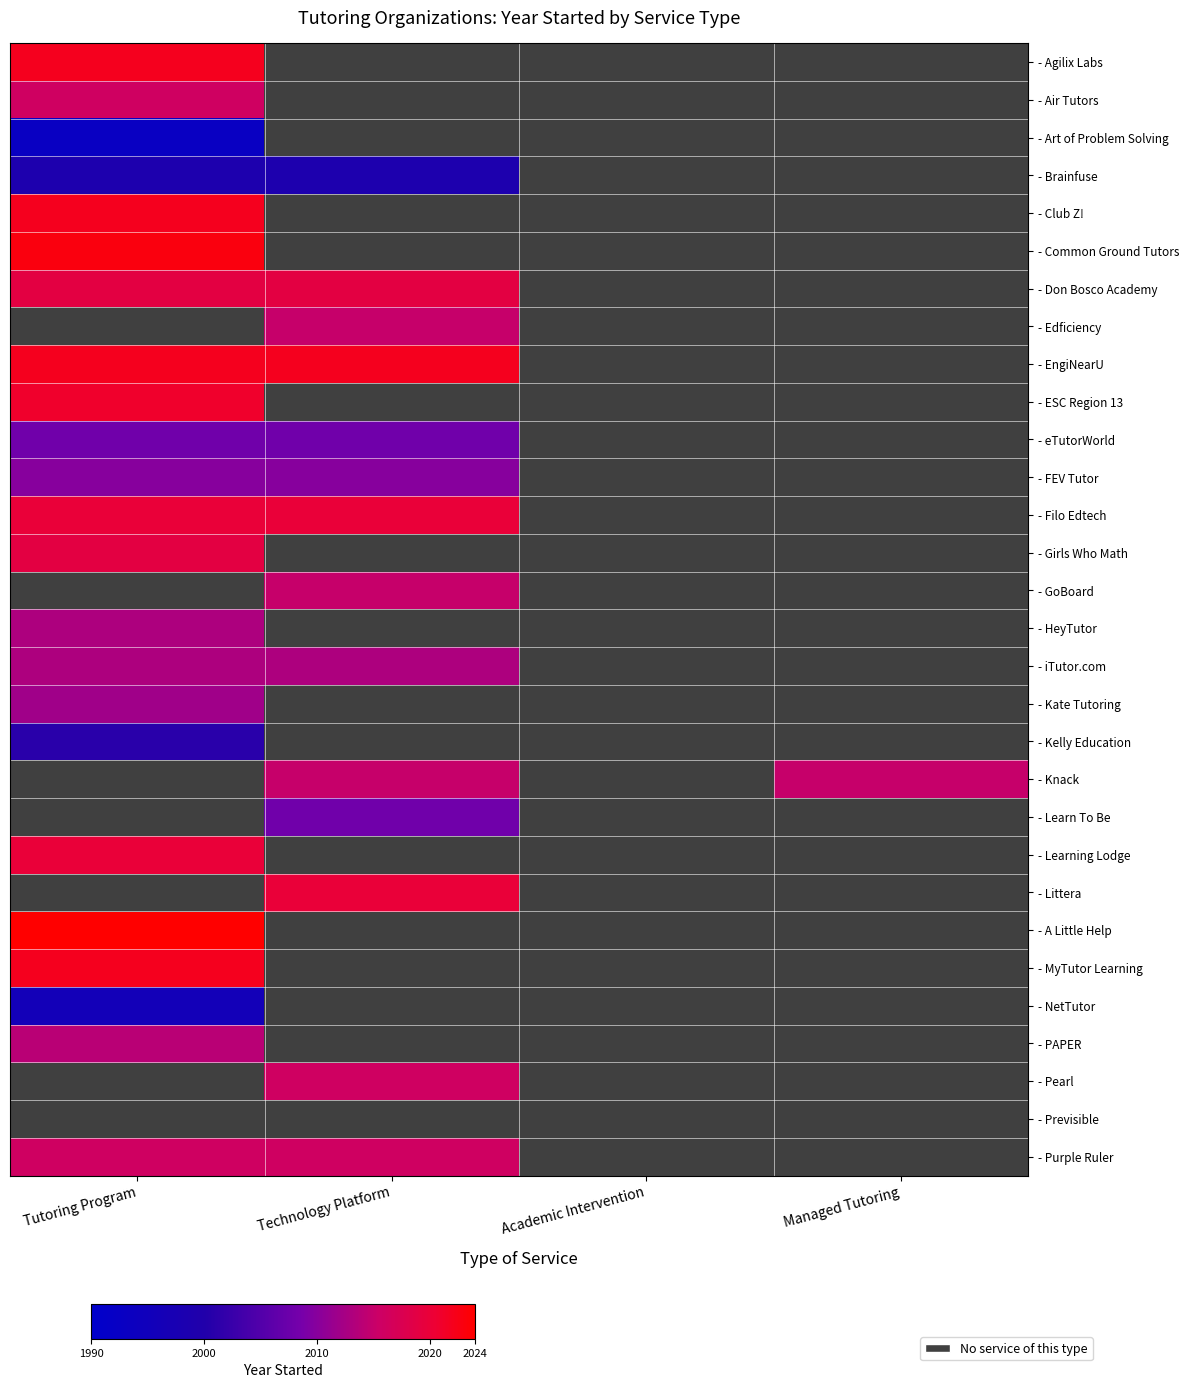

Which series changed the most between Technology Platform and Managed Tutoring?

- Knack